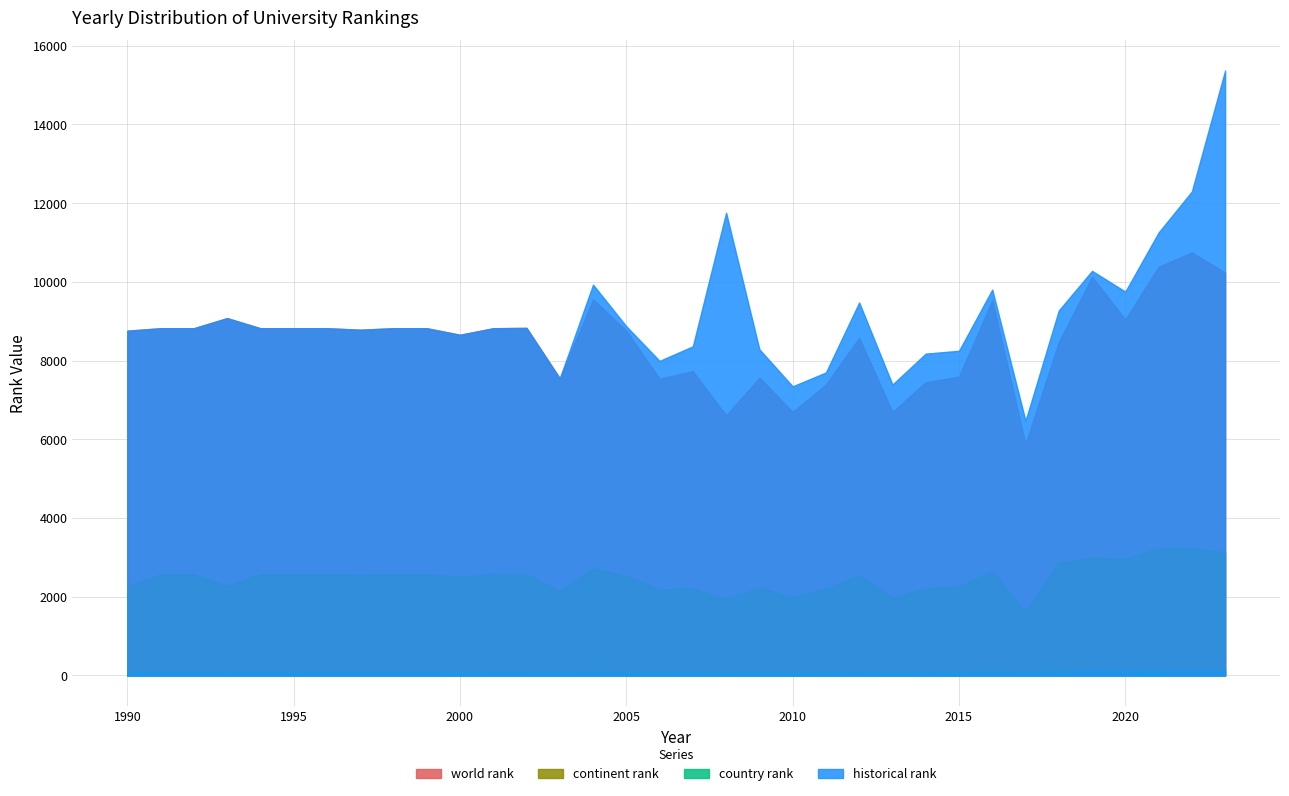

Reading left to right, transcribe all the data shown in this chart.

world rank: 8758.0	8821.0	8821.0	9078.0	8821.0	8821.0	8821.0	8783.0	8821.0	8821.0	8655.0	8821.0	8830.0	7548.0	9555.0	8757.0	7539.0	7730.0	6607.0	7565.0	6697.0	7392.0	8579.0	6696.0	7452.0	7590.0	9532.0	5877.0	8470.0	10125.0	9042.0	10384.0	10747.0	10233.0
continent rank: 2267.0	2576.0	2576.0	2277.0	2576.0	2576.0	2576.0	2564.0	2576.0	2576.0	2512.0	2576.0	2577.0	2141.0	2721.0	2529.0	2187.0	2212.0	1938.0	2233.0	1984.0	2207.0	2550.0	1977.0	2217.0	2261.0	2640.0	1628.0	2869.0	2996.0	2959.0	3234.0	3237.0	3126.0
country rank: 89.0	91.0	91.0	90.0	91.0	91.0	91.0	91.0	91.0	91.0	88.0	91.0	91.0	81.0	99.0	89.0	76.0	83.0	73.0	81.0	73.0	79.0	95.0	73.0	82.0	84.0	105.0	84.0	104.0	128.0	116.0	115.0	121.0	117.0
historical rank: 8758.0	8821.0	8821.0	9078.0	8821.0	8821.0	8821.0	8783.0	8821.0	8821.0	8655.0	8821.0	8830.0	7548.0	9928.5	8871.0	7991.5	8362.0	11757.0	8287.0	7345.0	7697.5	9475.5	7390.0	8176.0	8248.5	9803.5	6469.5	9272.5	10278.5	9751.0	11252.5	12296.0	15368.5